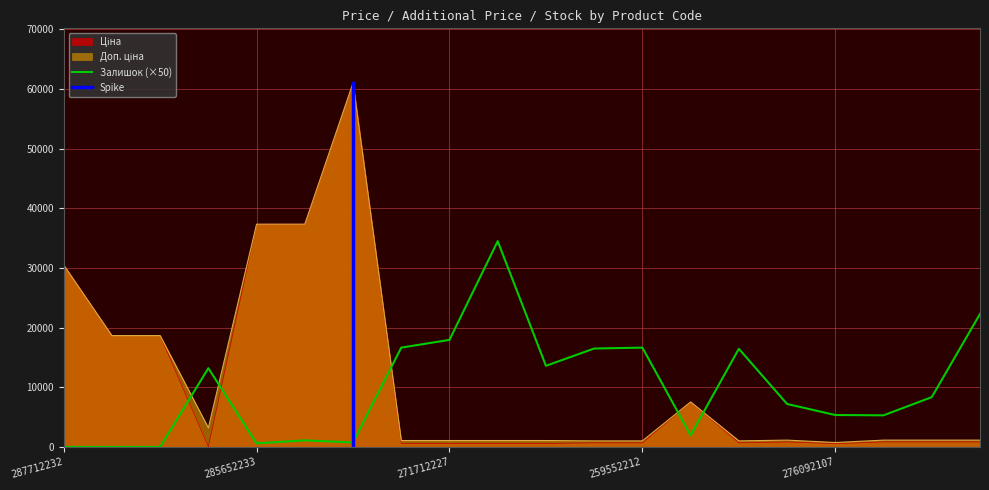

What is the average value of the Залишок series?

9920.0